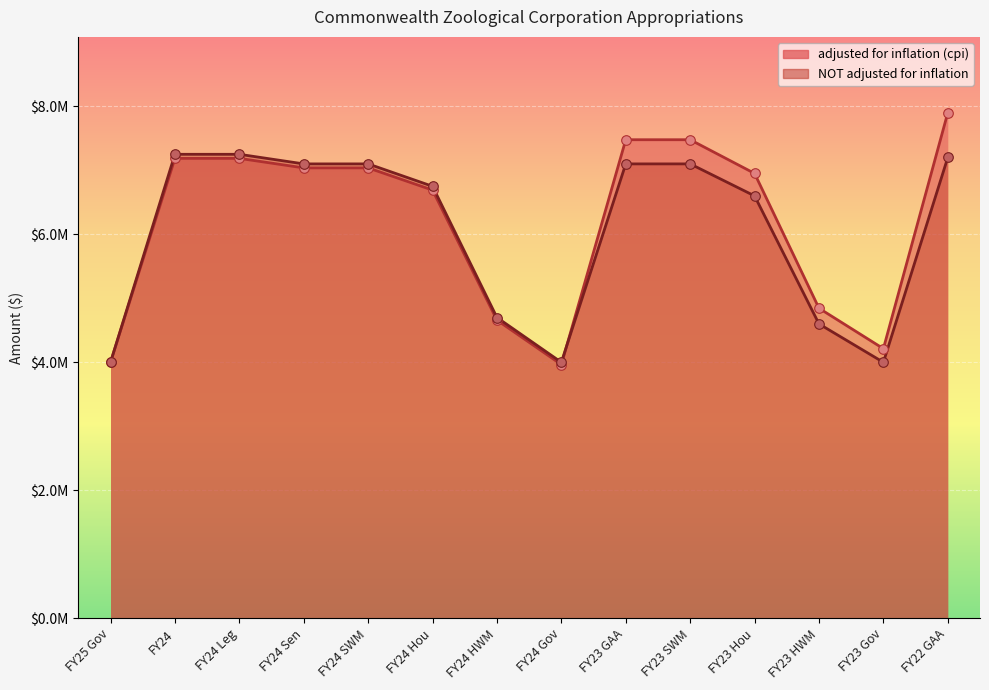

What are all the series names shown in the legend?

adjusted for inflation (cpi), NOT adjusted for inflation